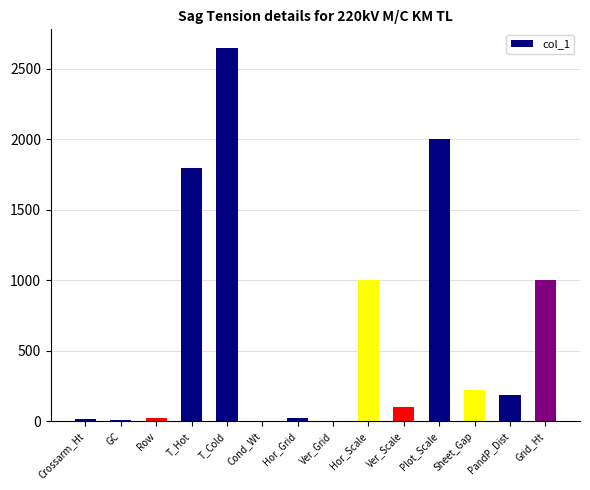

What is the greatest value displayed?

2649.0